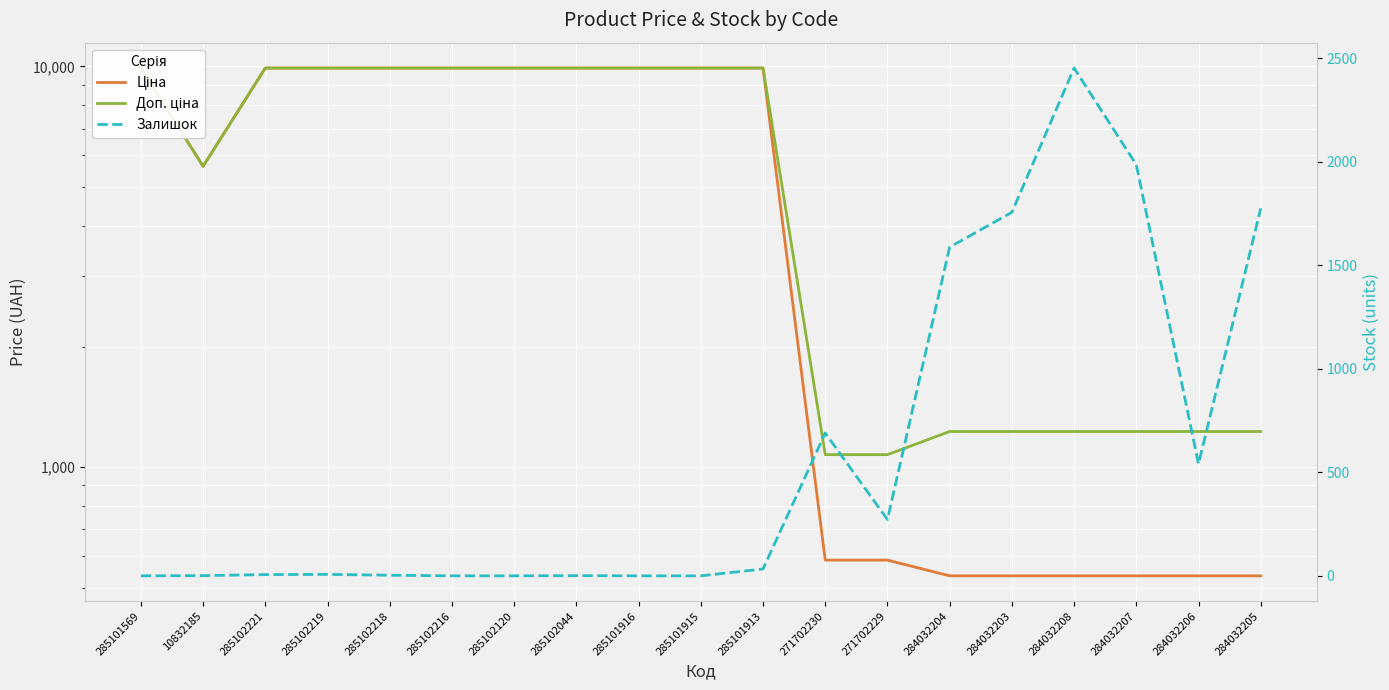

What are all the series names shown in the legend?

Ціна, Доп. ціна, Залишок